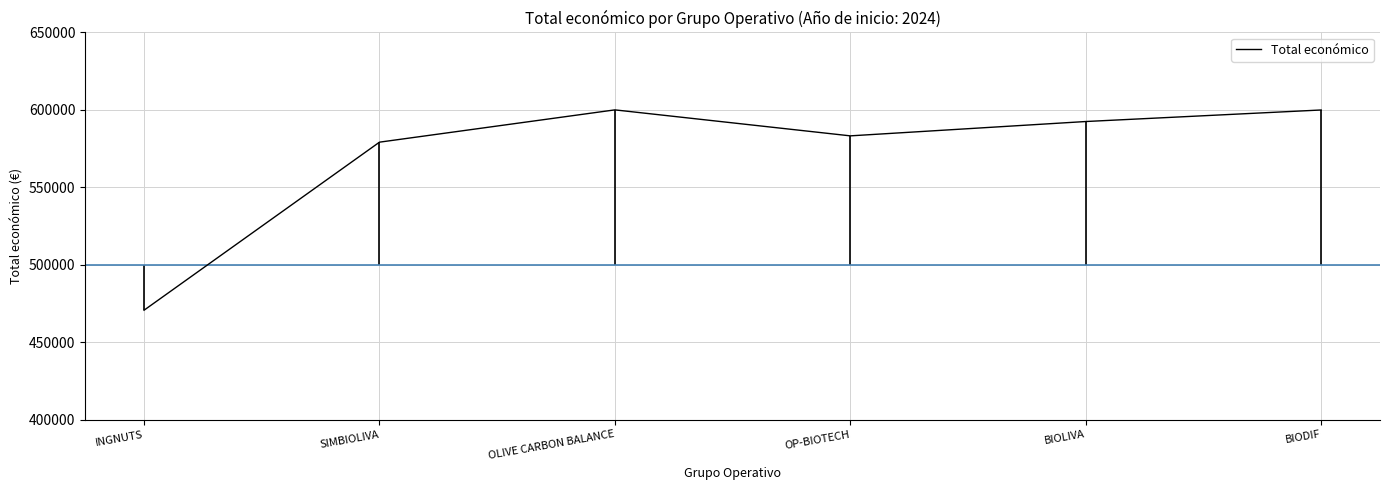

Count the number of data series in this chart.

1